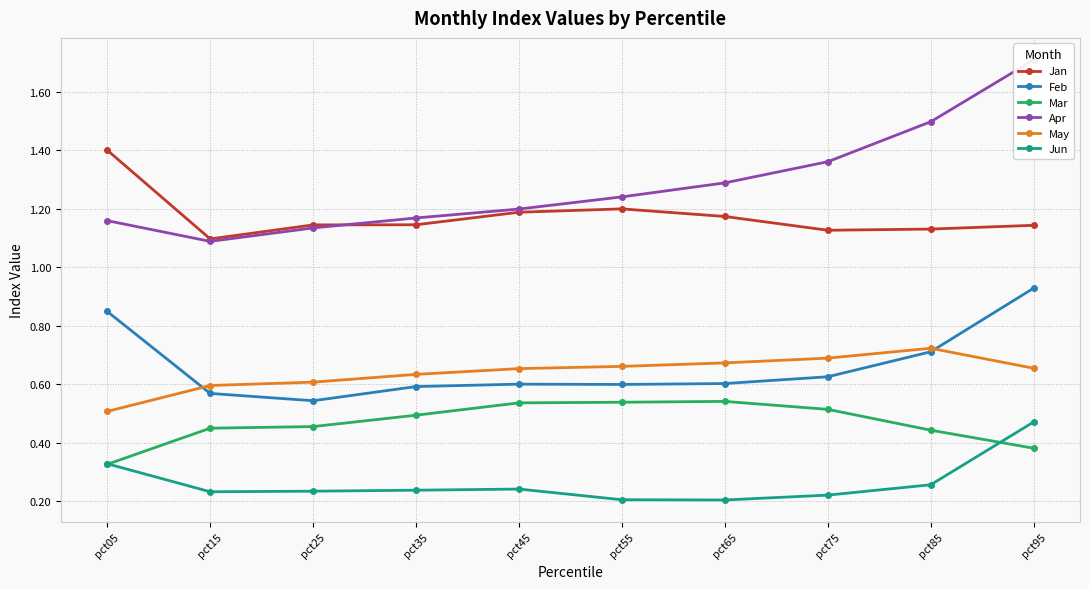

Which series has the largest range (max minus min)?

Apr